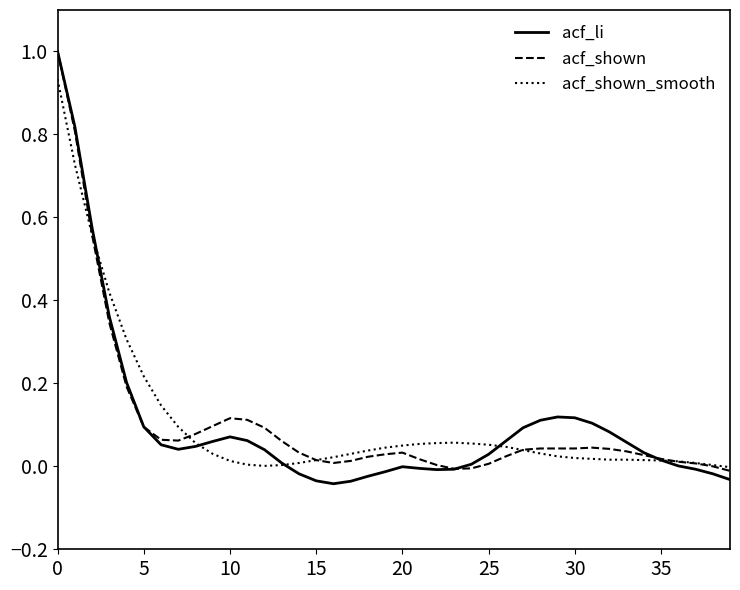

Which series has the widest spread of values?

acf_li